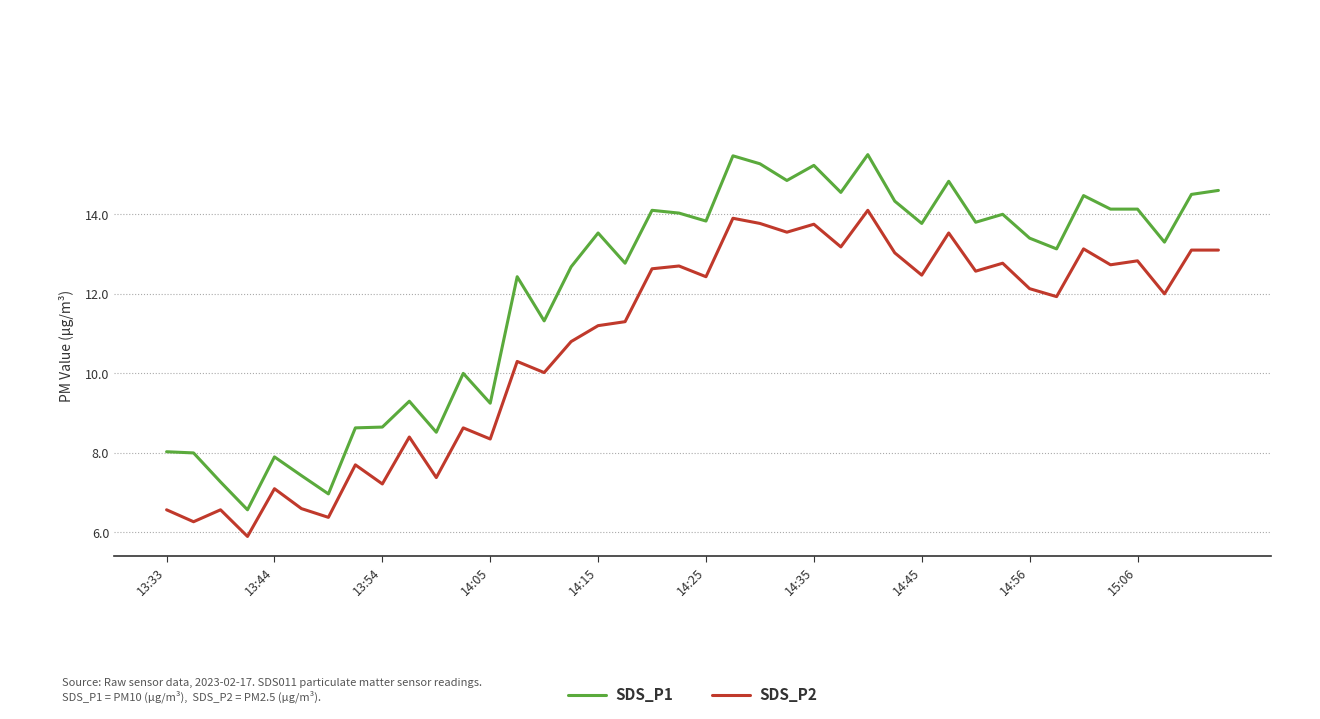

True or false: SDS_P1 and SDS_P2 cross at least once.

False